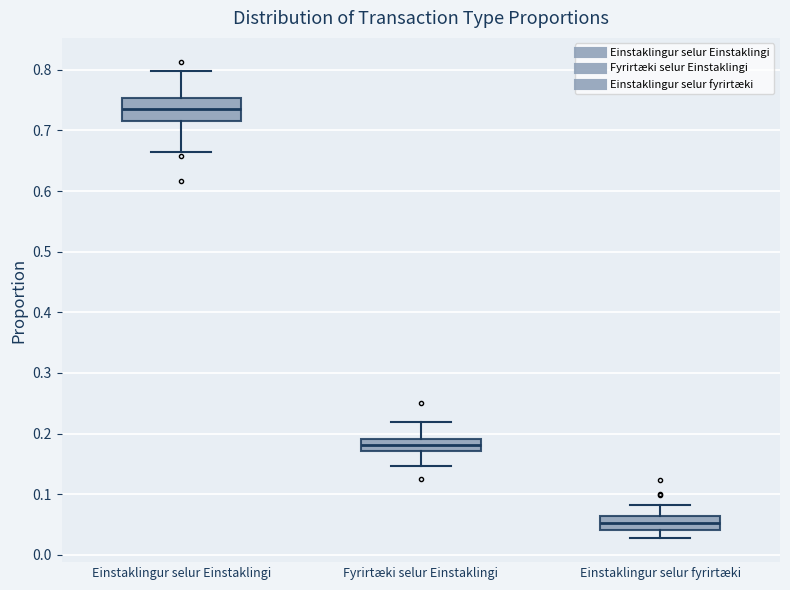

Reading left to right, transcribe this box plot: for each box, give where its median line is, the range the box spans, and where its two whiskers end, as read against the y-axis. The values are not printed on the chart, so give them approximately, as read against the axis.

Einstaklingur selur Einstaklingi: median 0.74, box 0.72 to 0.75, whiskers 0.67 to 0.80
Fyrirtæki selur Einstaklingi: median 0.18, box 0.17 to 0.19, whiskers 0.15 to 0.22
Einstaklingur selur fyrirtæki: median 0.05, box 0.04 to 0.06, whiskers 0.03 to 0.08